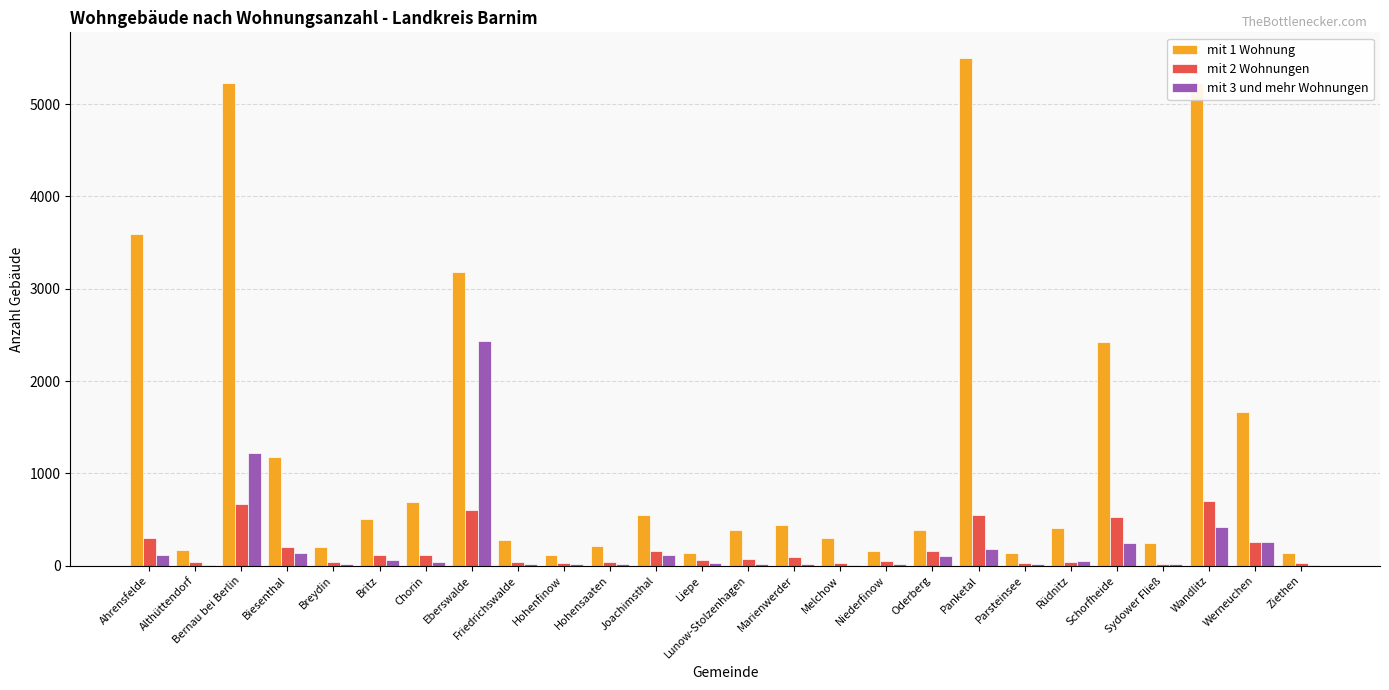

True or false: mit 2 Wohnungen has a value of 387 at Wandlitz.

False